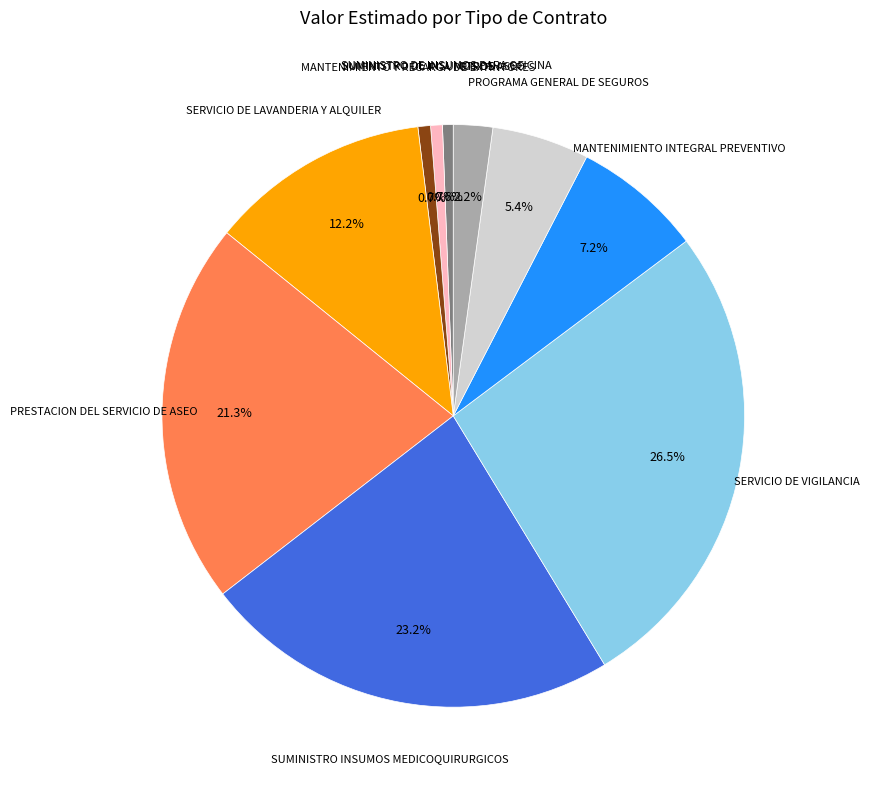

Does any single category account for the majority?

No